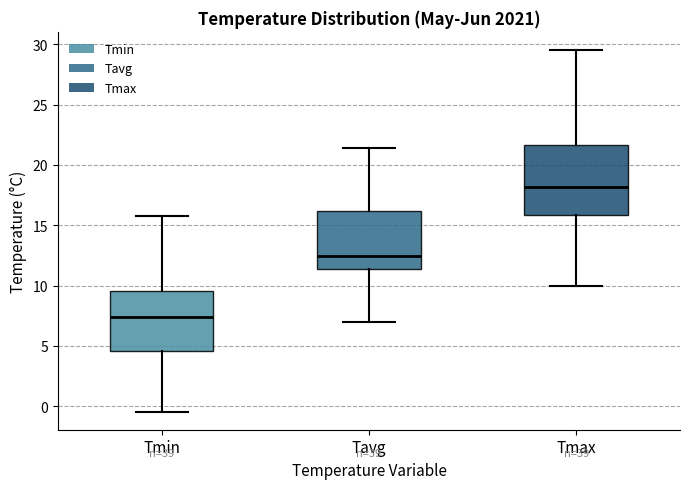

Reading left to right, read every box against the y-axis: the position of its median line, the range the box covers, and the ends of its whiskers. The values are not printed on the chart, so give them approximately, as read against the axis.

Tmin: median 7.5, box 4.5 to 9.5, whiskers -0.5 to 16.0
Tavg: median 12.5, box 11.5 to 16.0, whiskers 7.0 to 21.5
Tmax: median 18.0, box 16.0 to 21.5, whiskers 10.0 to 29.5